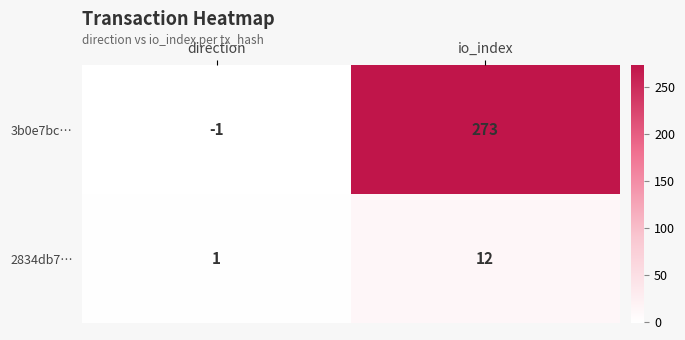

How many values in the 3b0e7bc… series are below 273?

1